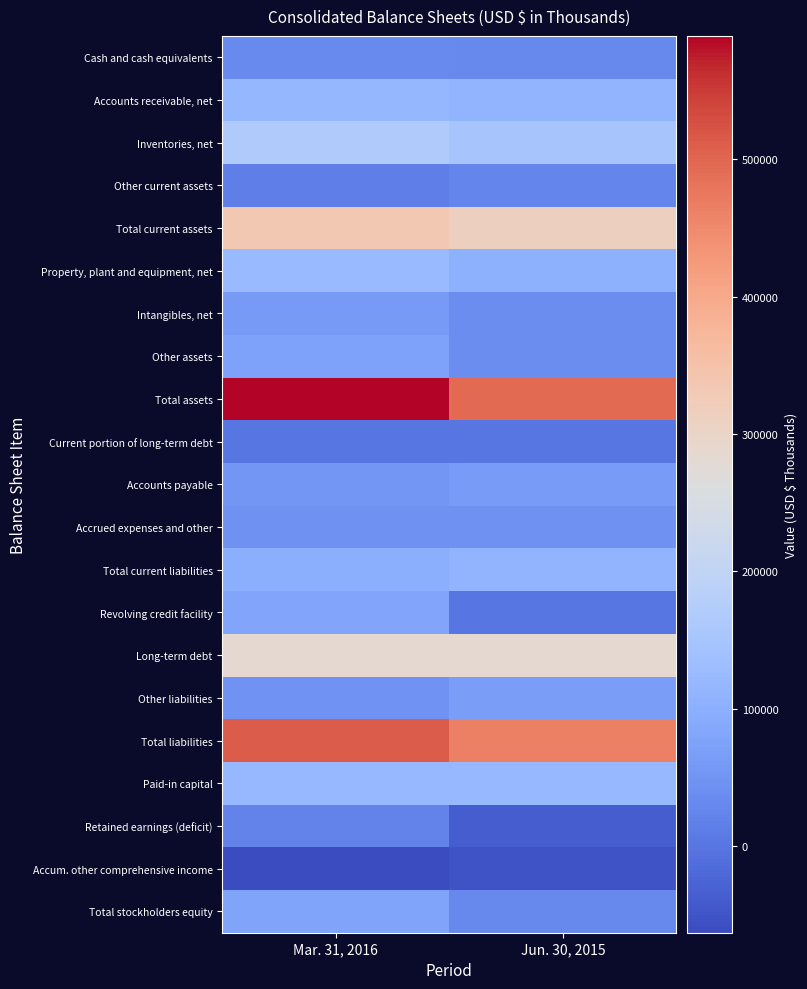

Reading left to right, list all the values displayed in this chart.

Cash and cash equivalents: Mar. 31, 2016=32225	Jun. 30, 2015=29216
Accounts receivable, net: Mar. 31, 2016=116233	Jun. 30, 2015=111099
Inventories, net: Mar. 31, 2016=168293	Jun. 30, 2015=149786
Other current assets: Mar. 31, 2016=15847	Jun. 30, 2015=23627
Total current assets: Mar. 31, 2016=332598	Jun. 30, 2015=313728
Property, plant and equipment, net: Mar. 31, 2016=123100	Jun. 30, 2015=104414
Intangibles, net: Mar. 31, 2016=61671	Jun. 30, 2015=37281
Other assets: Mar. 31, 2016=72512	Jun. 30, 2015=37895
Total assets: Mar. 31, 2016=589881	Jun. 30, 2015=493318
Current portion of long-term debt: Mar. 31, 2016=2809	Jun. 30, 2015=2809
Accounts payable: Mar. 31, 2016=51852	Jun. 30, 2015=63061
Accrued expenses and other: Mar. 31, 2016=45119	Jun. 30, 2015=45463
Total current liabilities: Mar. 31, 2016=99780	Jun. 30, 2015=111333
Revolving credit facility: Mar. 31, 2016=82000	Jun. 30, 2015=3000
Long-term debt: Mar. 31, 2016=281606	Jun. 30, 2015=283709
Other liabilities: Mar. 31, 2016=48794	Jun. 30, 2015=65648
Total liabilities: Mar. 31, 2016=512180	Jun. 30, 2015=463690
Paid-in capital: Mar. 31, 2016=118247	Jun. 30, 2015=118192
Retained earnings (deficit): Mar. 31, 2016=22683	Jun. 30, 2015=-36968
Accum. other comprehensive income: Mar. 31, 2016=-63233	Jun. 30, 2015=-51600
Total stockholders equity: Mar. 31, 2016=77701	Jun. 30, 2015=29628